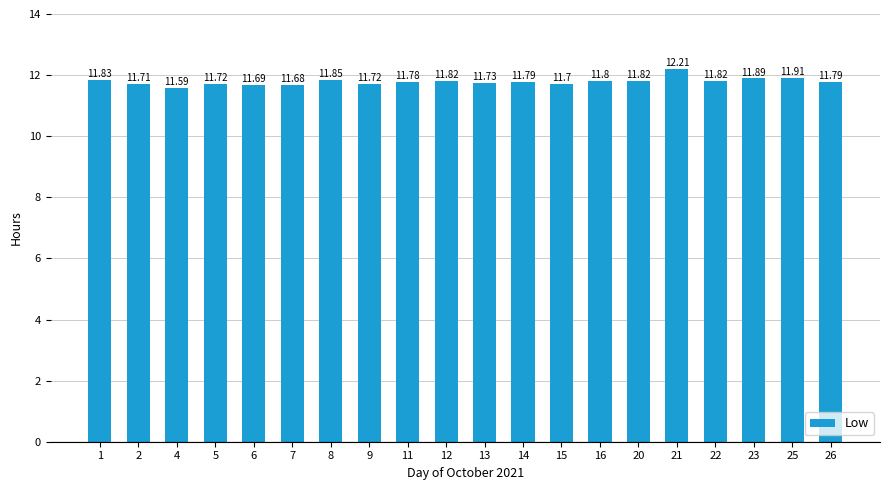

What is the difference between the maximum and minimum values?

0.6